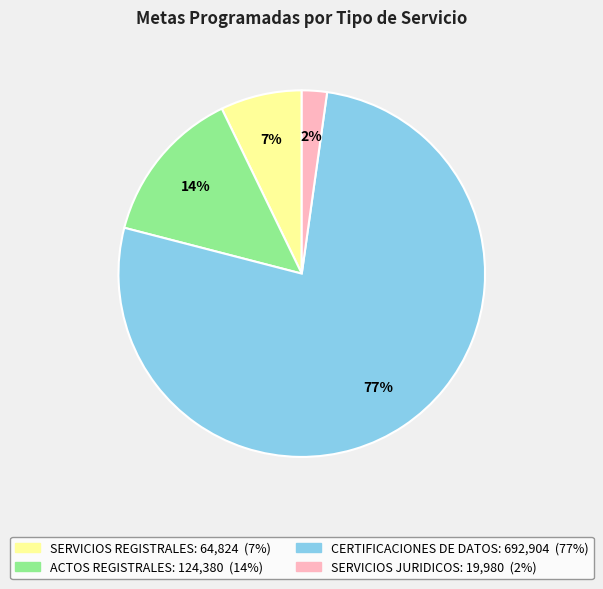

Rank the categories by value from lowest to highest.

SERVICIOS JURIDICOS, SERVICIOS REGISTRALES, ACTOS REGISTRALES, CERTIFICACIONES DE DATOS